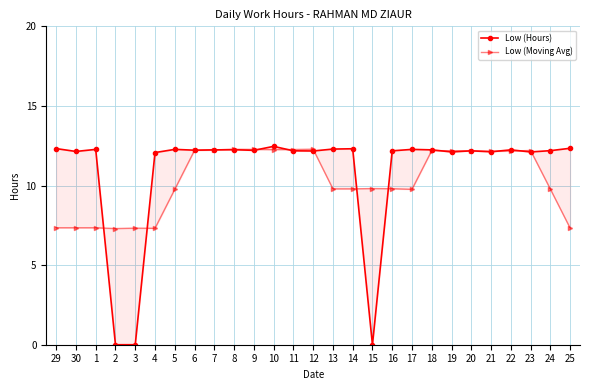

List the labels in order of Low (Hours) value, largest first.

10, 25, 29, 14, 13, 1, 5, 17, 8, 7, 18, 22, 6, 9, 24, 11, 16, 20, 12, 30, 21, 19, 23, 4, 2, 3, 15